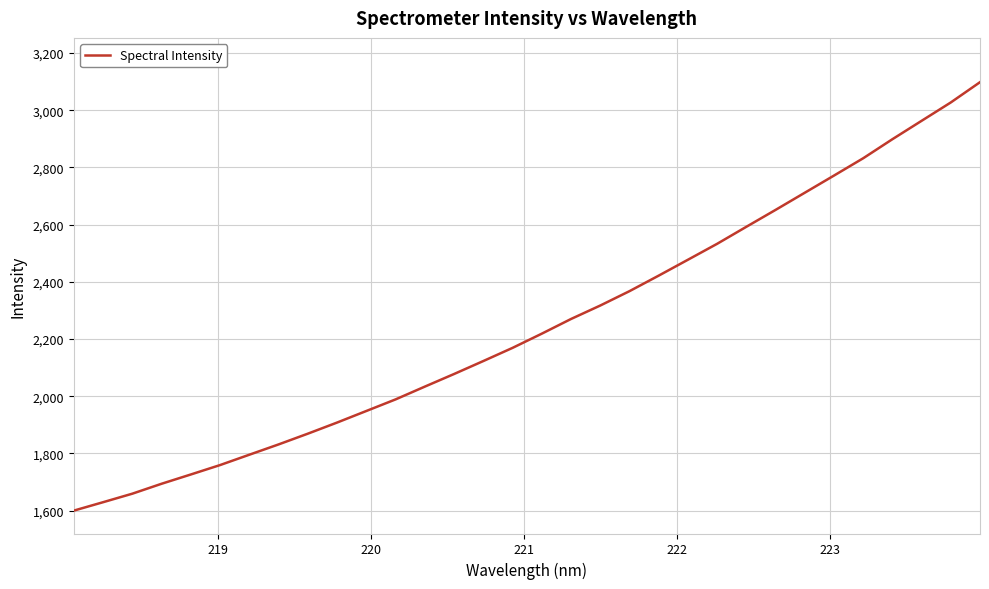

What is the difference between the maximum and minimum values?

1498.5